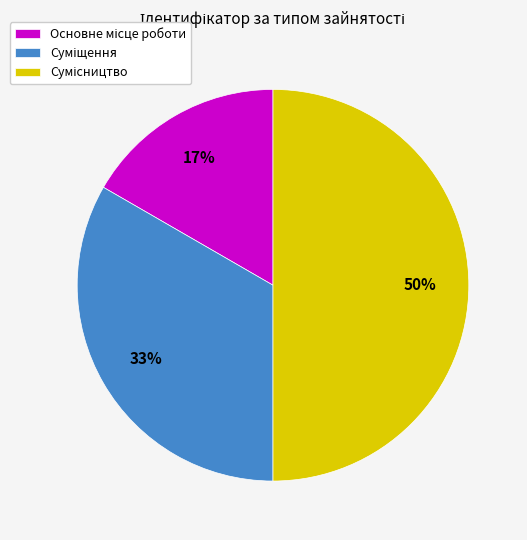

To the nearest percent, what is the average slice percentage?

33%